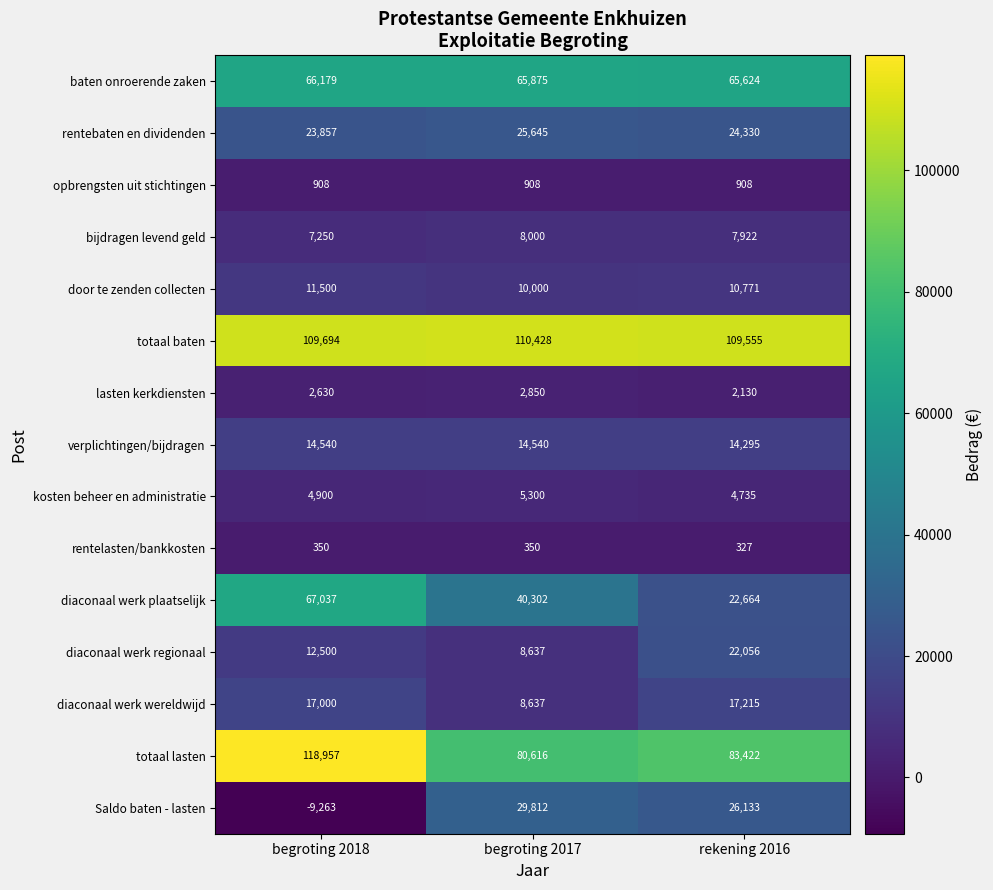

Which series has the widest spread of values?

diaconaal werk plaatselijk